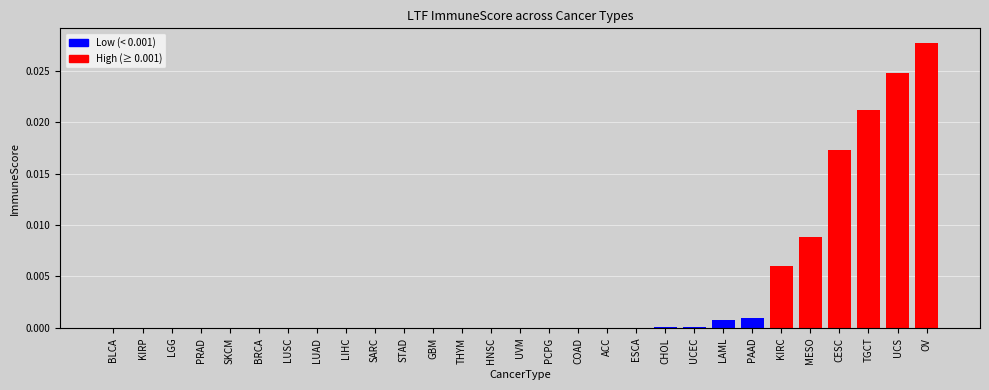

Which has a higher value, TGCT or GBM?

TGCT